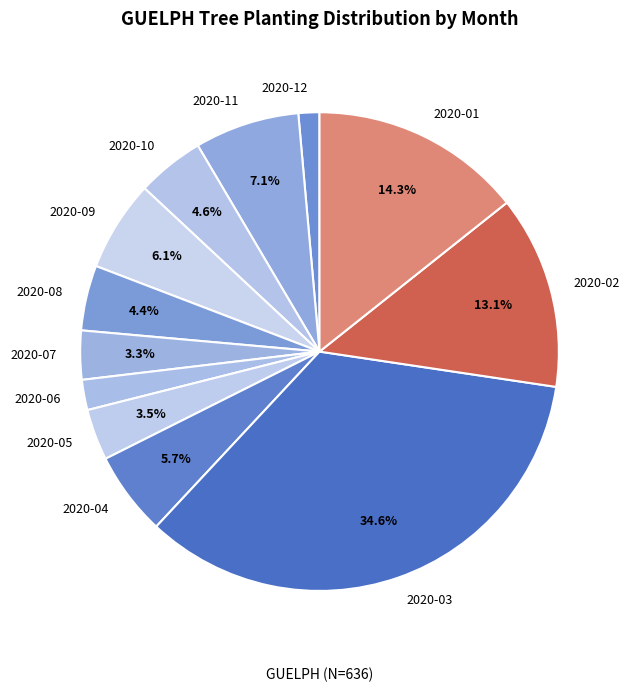

Is there any slice that represents more than half of the pie?

No